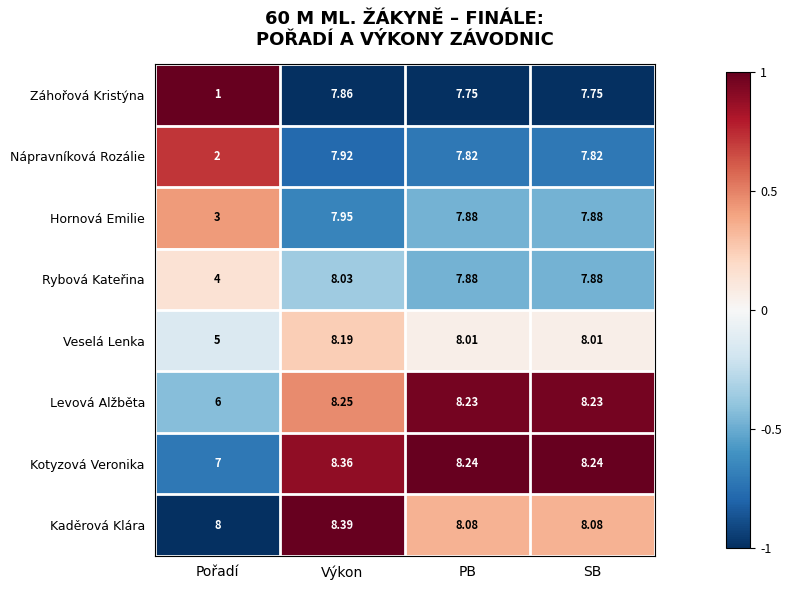

Is the value of Veselá Lenka at Pořadí greater than the value of Kotyzová Veronika at Výkon?

No